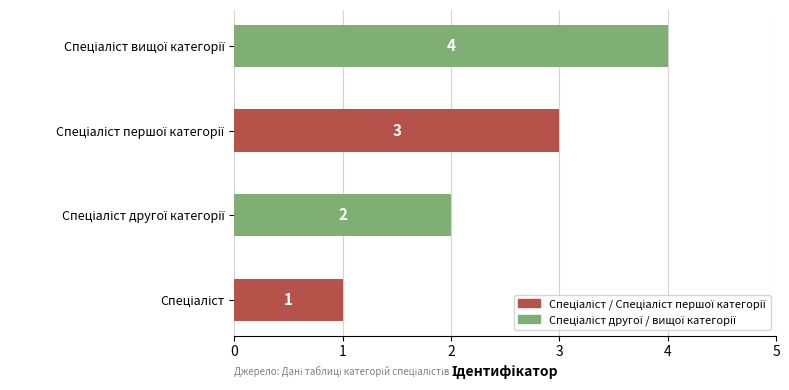

What is the greatest value displayed?

4